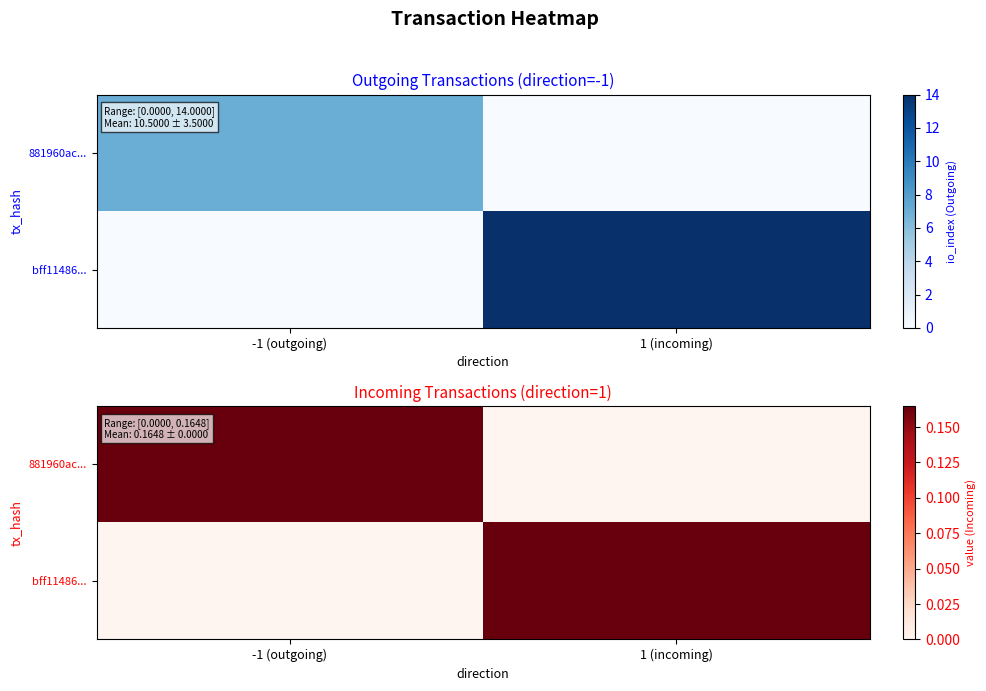

List the labels in order of 881960ac... value, smallest first.

1 (incoming), -1 (outgoing)